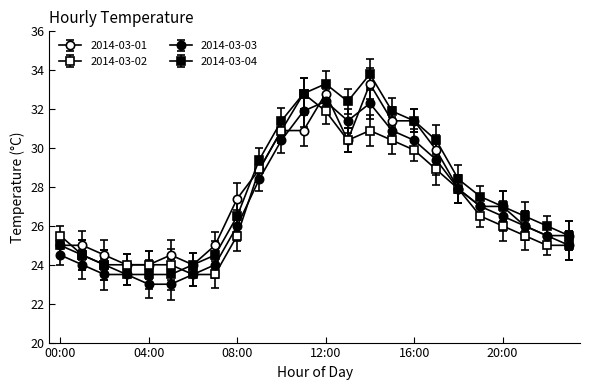

How many series are shown in this chart?

4